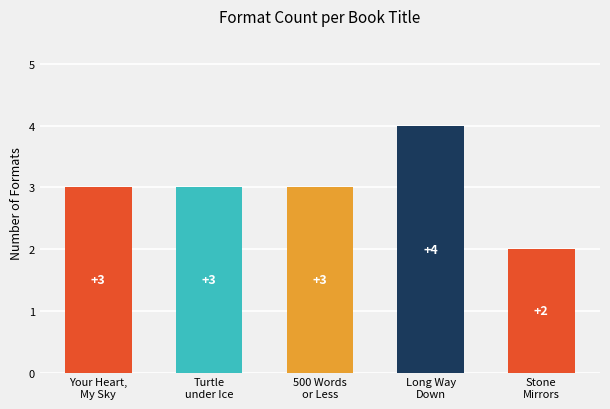

What is the change in value from 500 Words
or Less to Long Way
Down?

+1